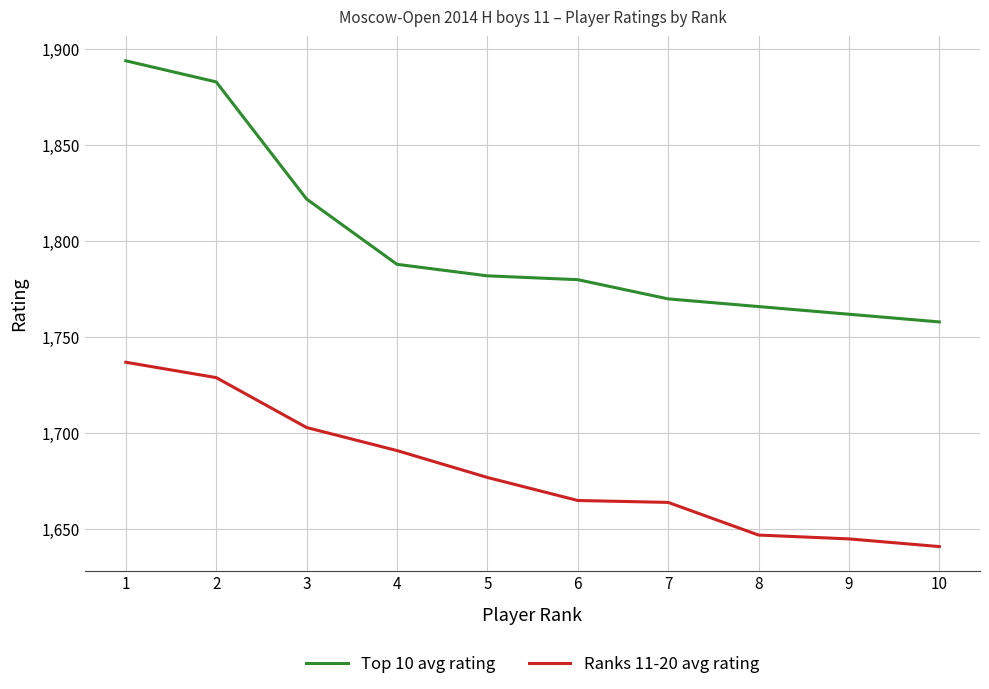

What is the smallest value displayed?

1641